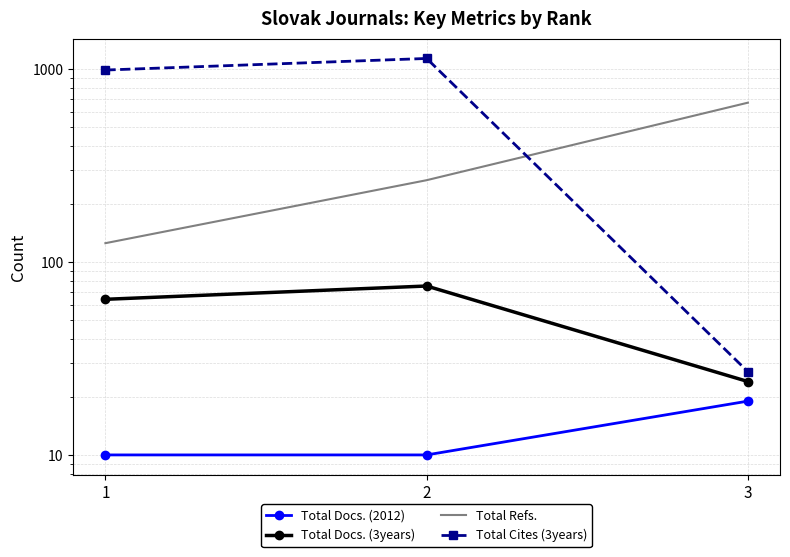

What is the sum of all Total Docs. (2012) values?

39